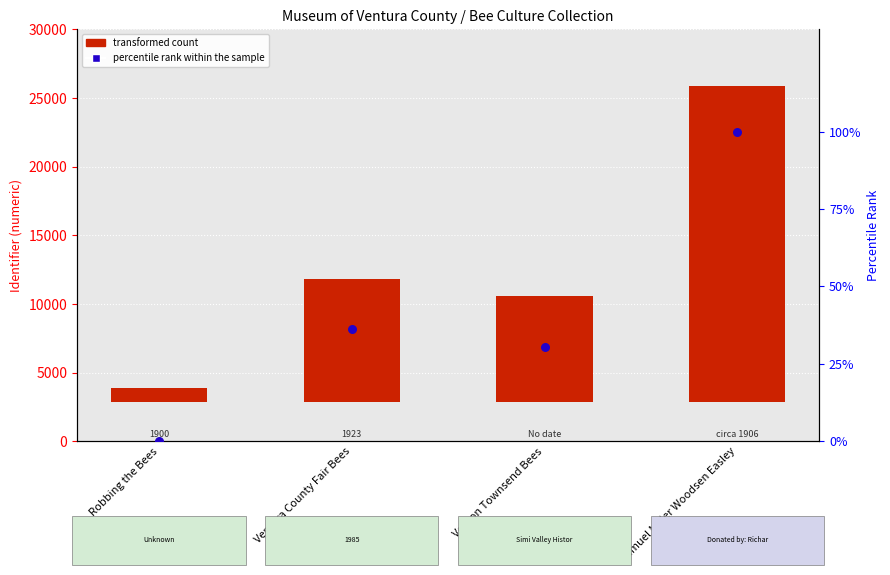

What are all the series names shown in the legend?

transformed count, percentile rank within the sample